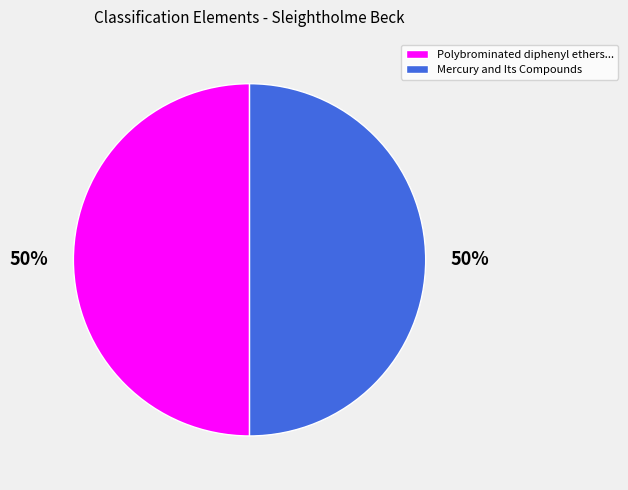

What is the ratio of the value at Mercury and Its Compounds to the value at Polybrominated diphenyl ethers...?

1.0